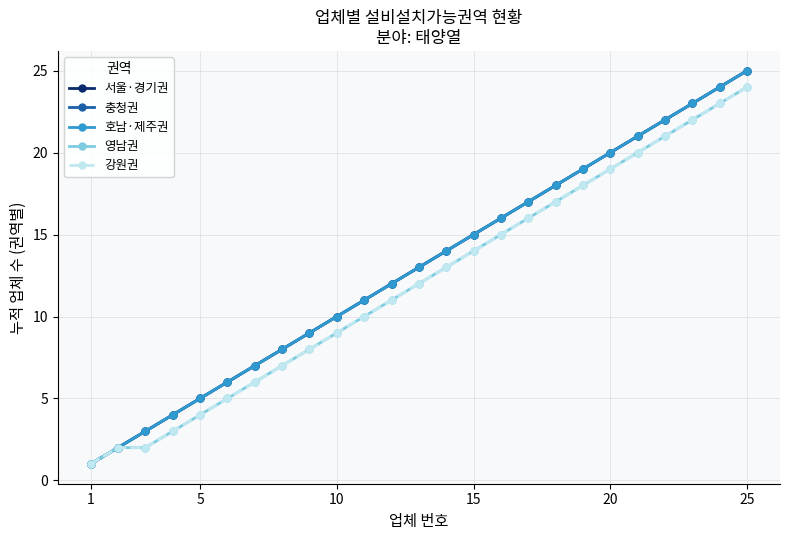

Does the chart have visible grid lines?

Yes